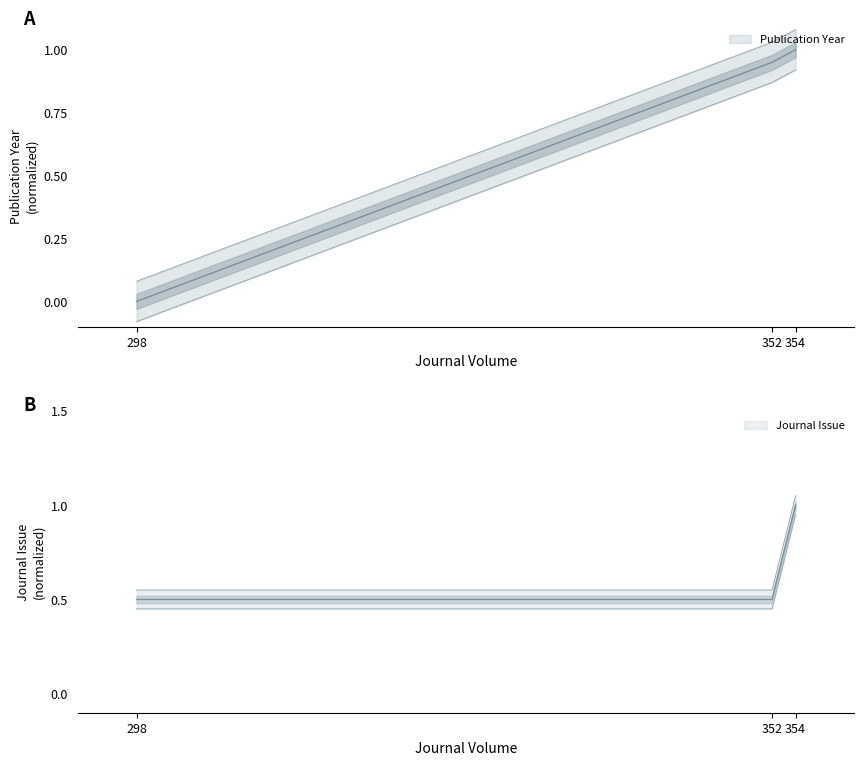

Between 298 and 352, which series saw the biggest shift?

Publication Year